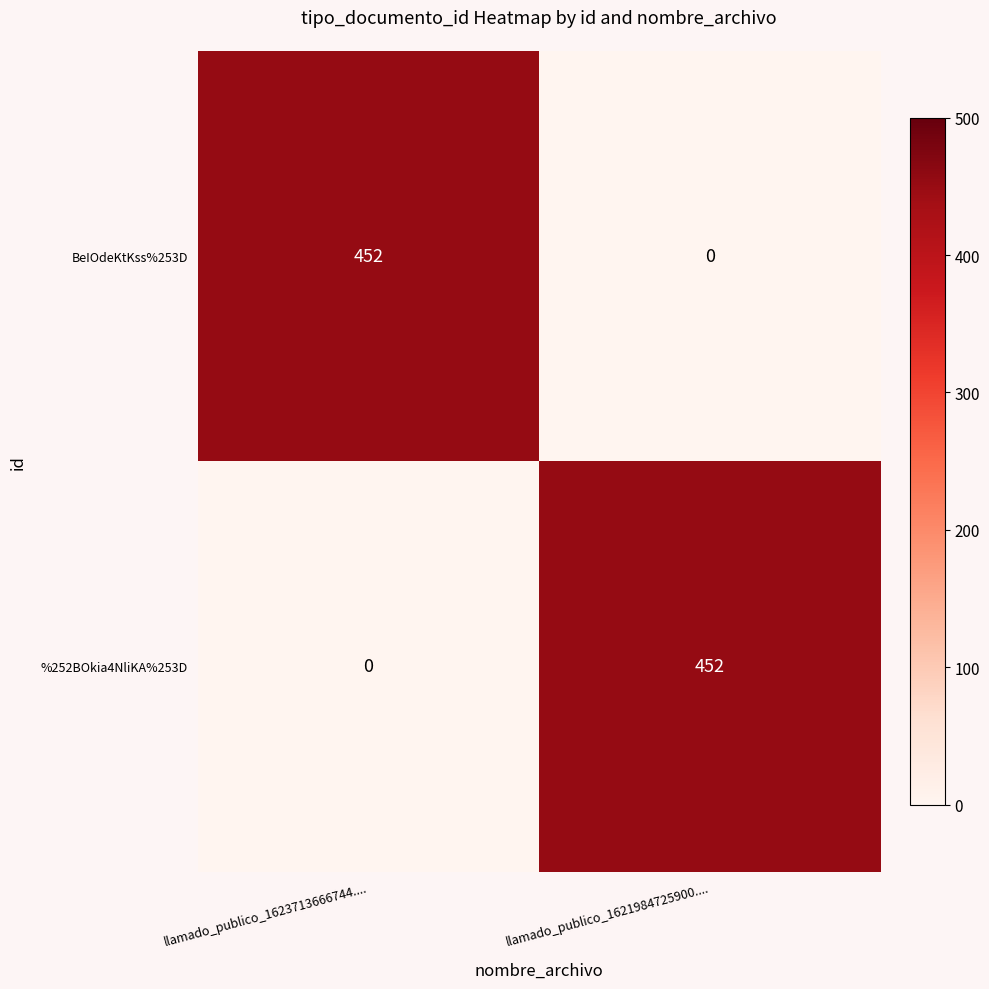

What value does the BeIOdeKtKss%253D series have at llamado_publico_1623713666744....?

452